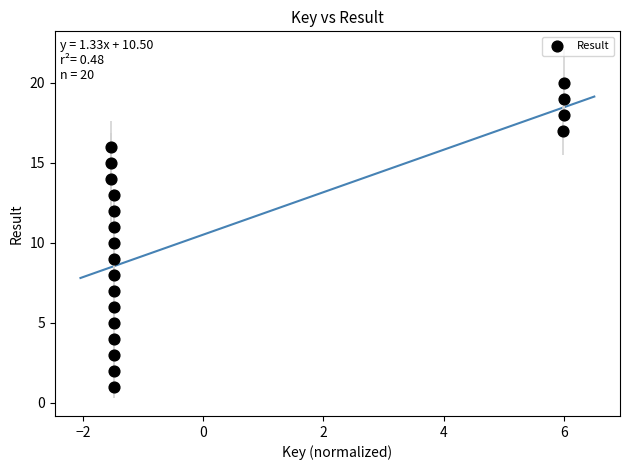

What is the range of Y values (max minus min)?

19